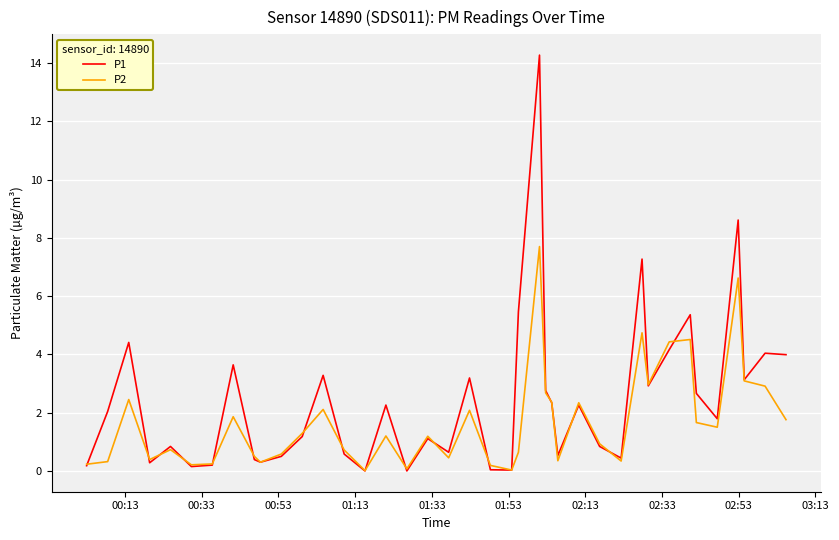

Which series has the widest spread of values?

P1